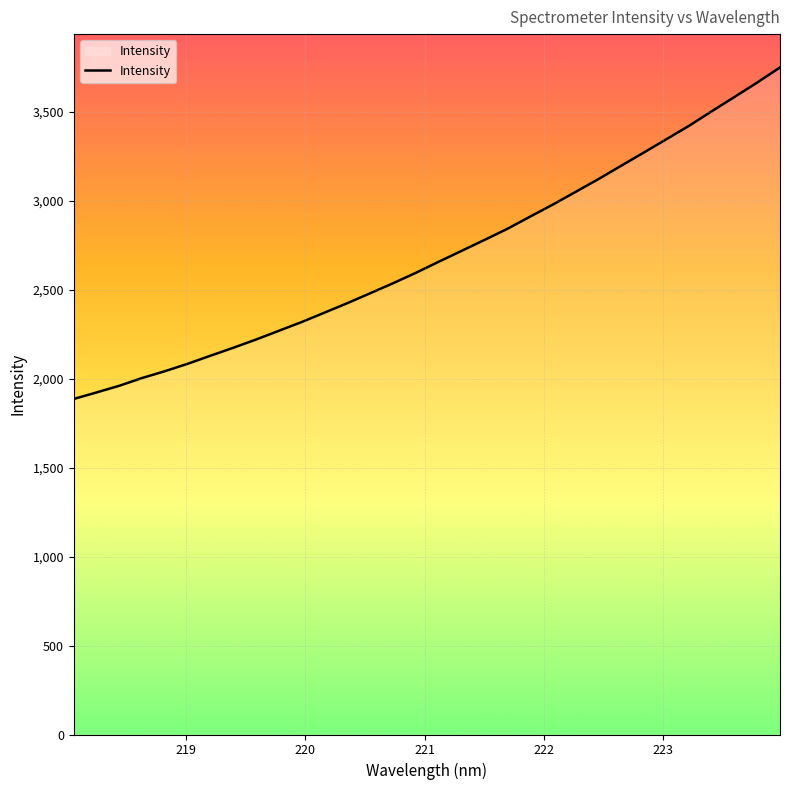

How many series are shown in this chart?

1